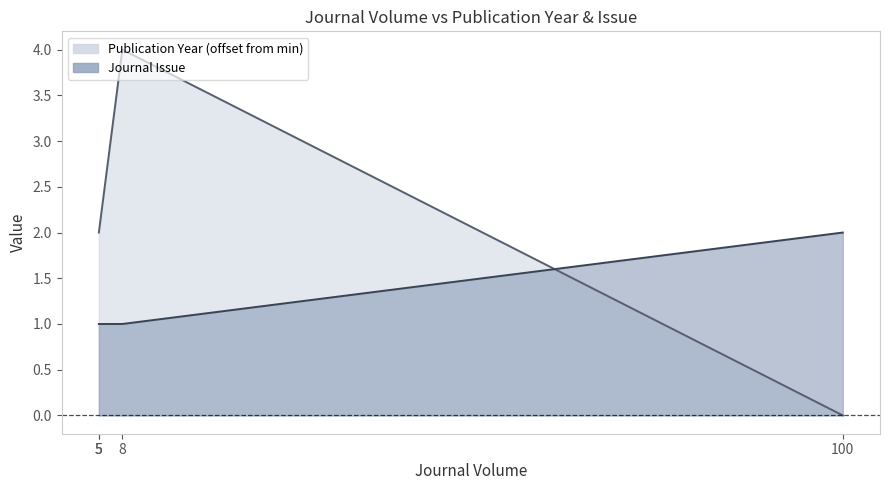

Between 8 and 100, which is larger?

8